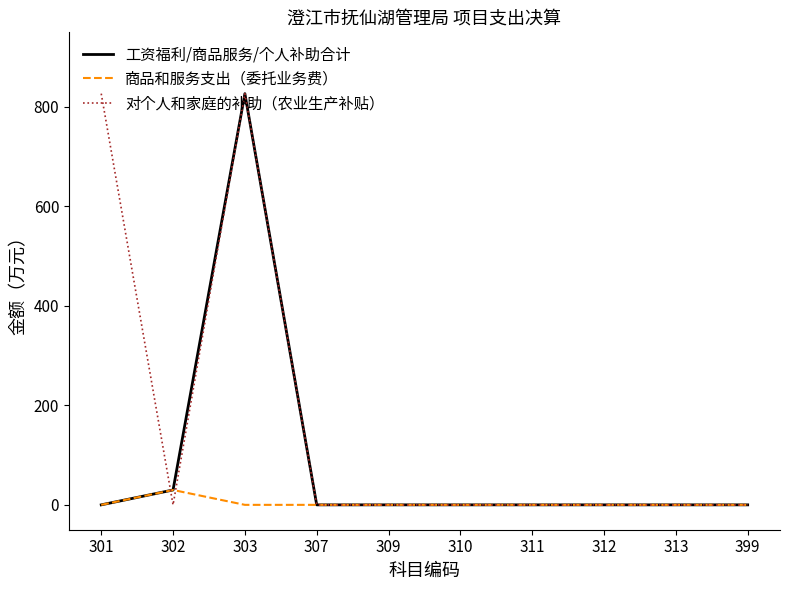

Where do 商品和服务支出（委托业务费） and 对个人和家庭的补助（农业生产补贴） first cross each other?

301 and 302